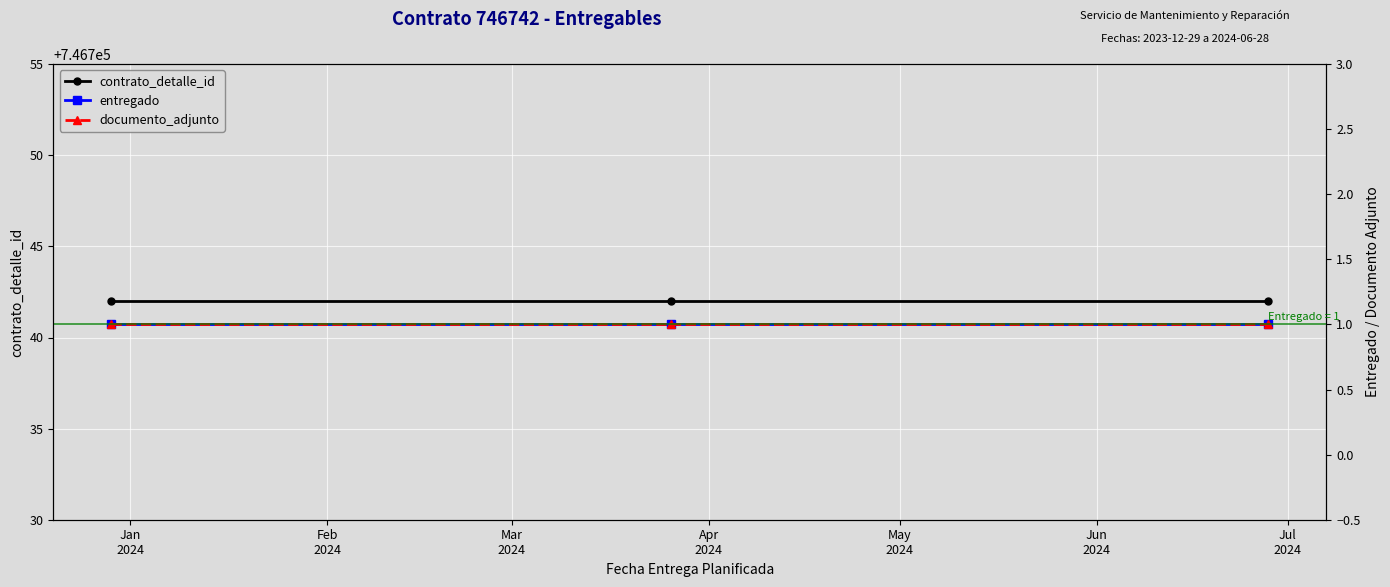

The entregado series shows 1 at Mar
2024. True or false?

True